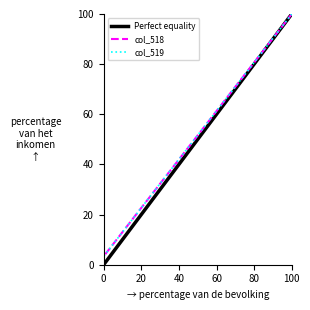

True or false: col_519 and col_518 intersect in this chart.

True